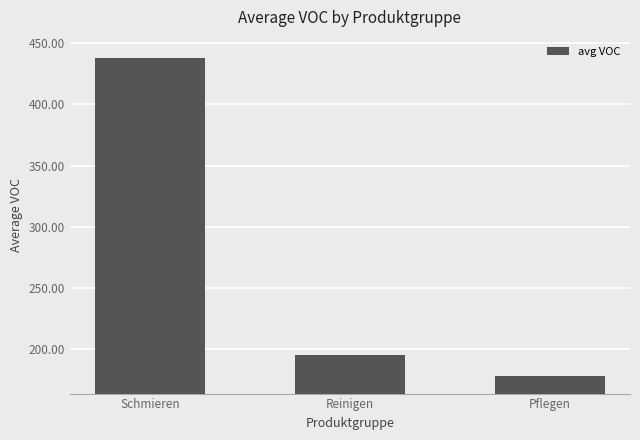

Rank the categories by value from lowest to highest.

Pflegen, Reinigen, Schmieren